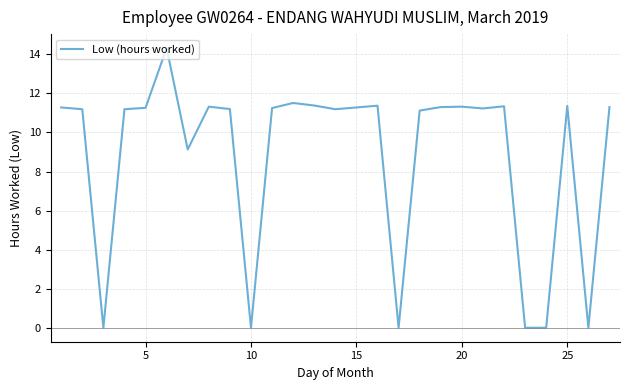

What is the difference between the maximum and minimum values?

14.3